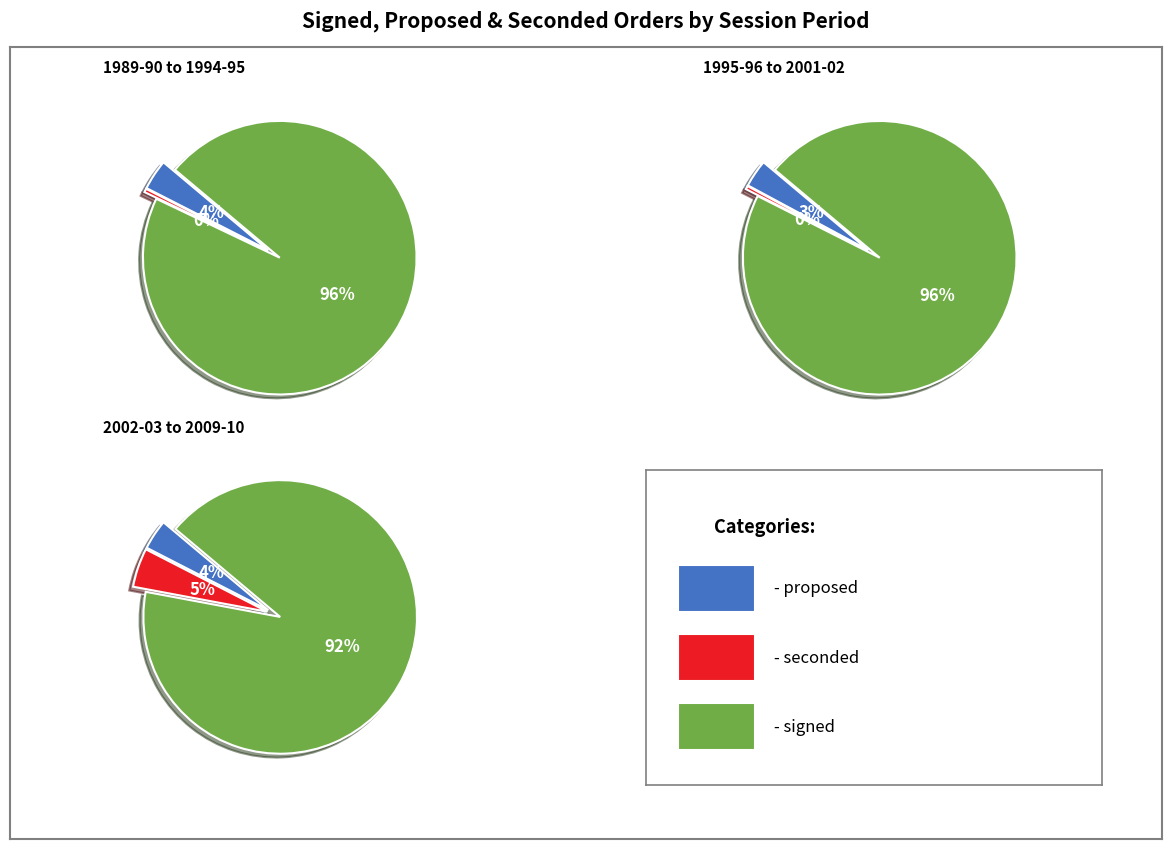

Does 14 represent more than half of the total?

No